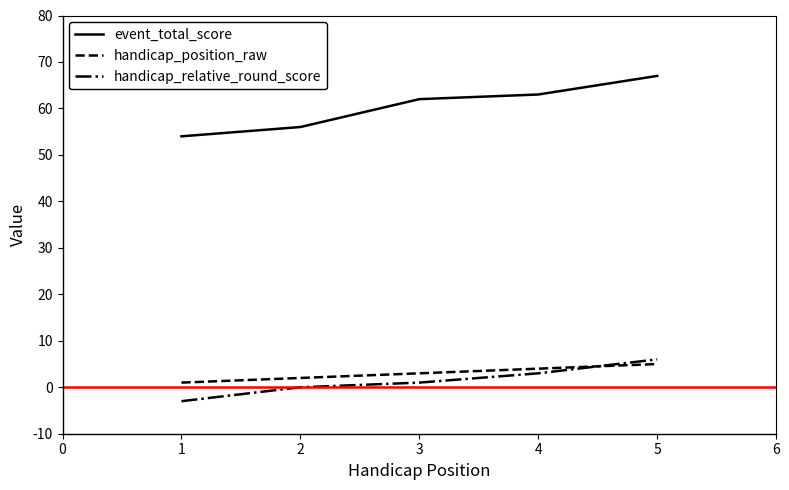

Which series has the widest spread of values?

event_total_score